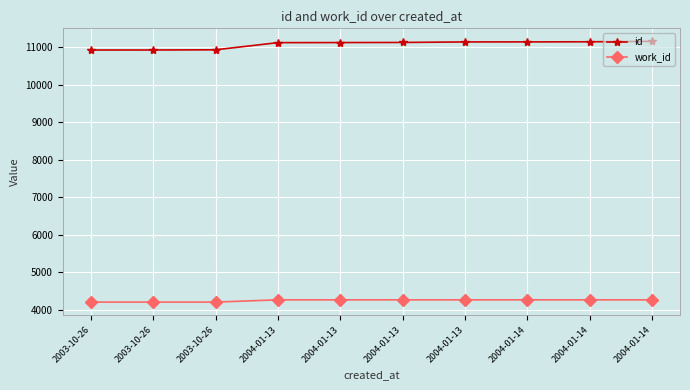

Reading left to right, extract all data points from this chart.

id: 2003-10-26=10926	2003-10-26=10927	2003-10-26=10932	2004-01-13=11123	2004-01-13=11125	2004-01-13=11128	2004-01-13=11142	2004-01-14=11143	2004-01-14=11146	2004-01-14=11157
work_id: 2003-10-26=4209	2003-10-26=4209	2003-10-26=4209	2004-01-13=4269	2004-01-13=4269	2004-01-13=4269	2004-01-13=4269	2004-01-14=4269	2004-01-14=4269	2004-01-14=4269